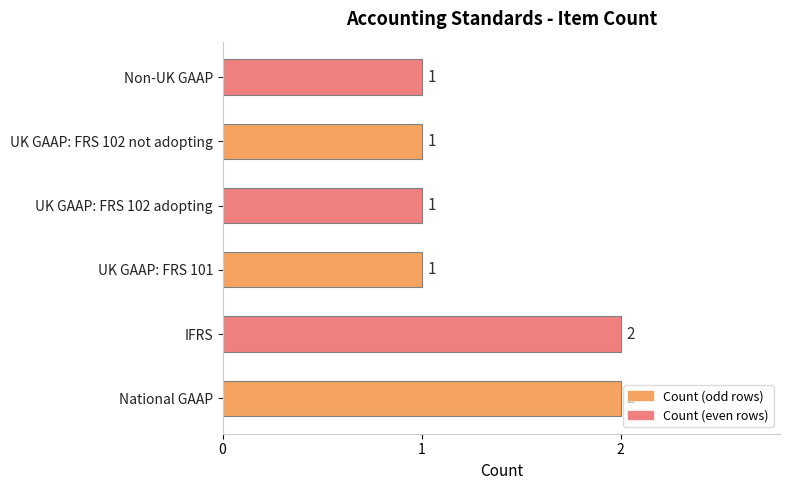

Reading bottom to top, transcribe all the data shown in this chart.

2	2	1	1	1	1